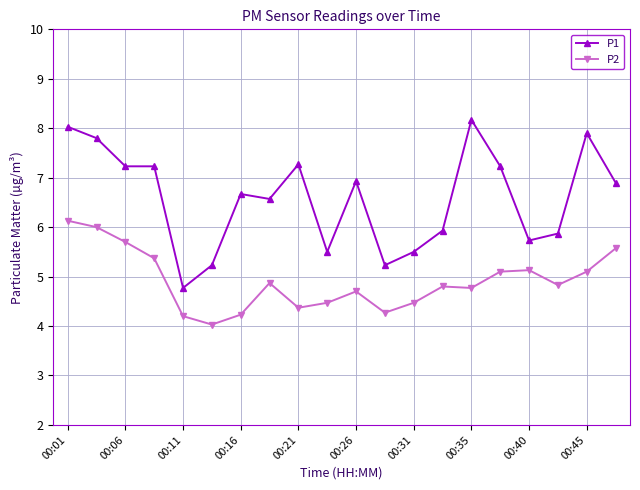

Does the chart display data point markers on the line(s)?

Yes